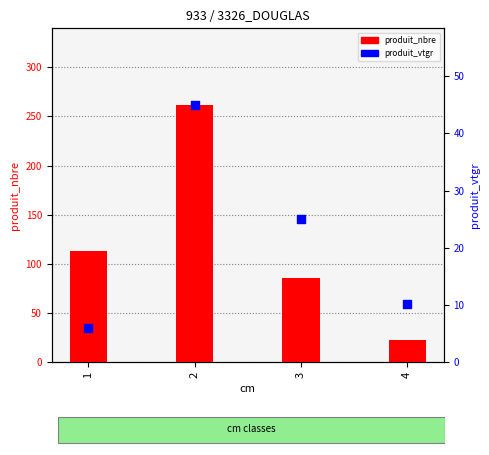

What is the total value across all series at 3?

111.0